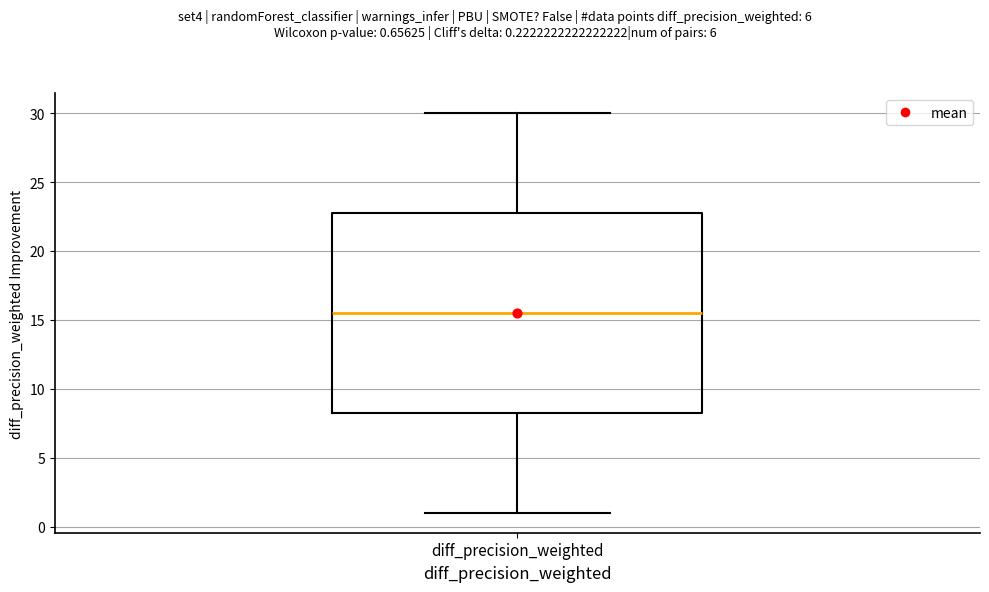

Read this box plot against the y-axis: the position of the median line, the range covered by the box, and the ends of both whiskers. The values are not printed on the chart, so give them approximately, as read against the axis.

median 15.5, box 8.5 to 23.0, whiskers 1.0 to 30.0